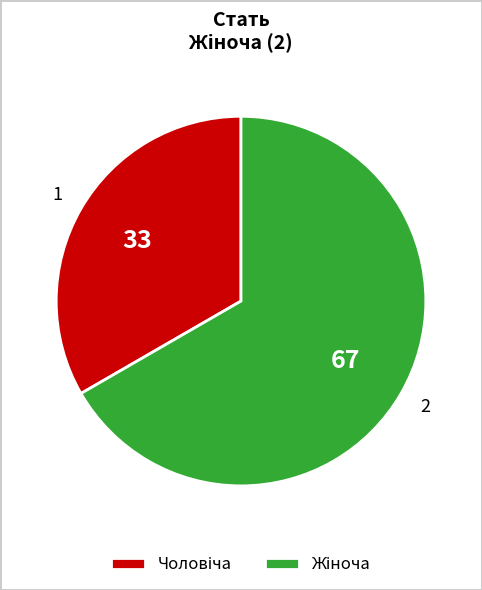

Is there any slice that represents more than half of the pie?

Yes